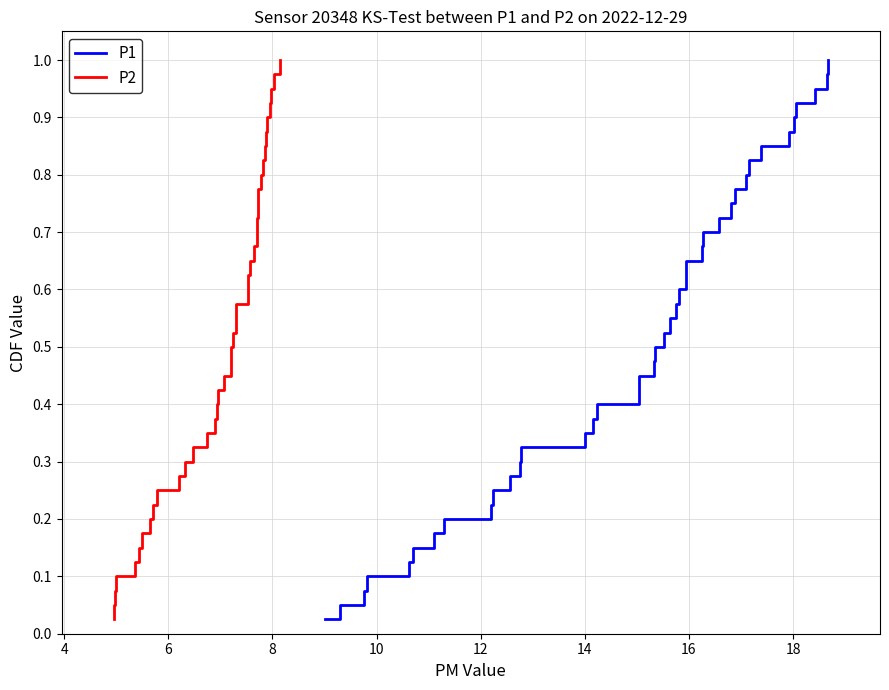

Which series has the widest spread of values?

P1